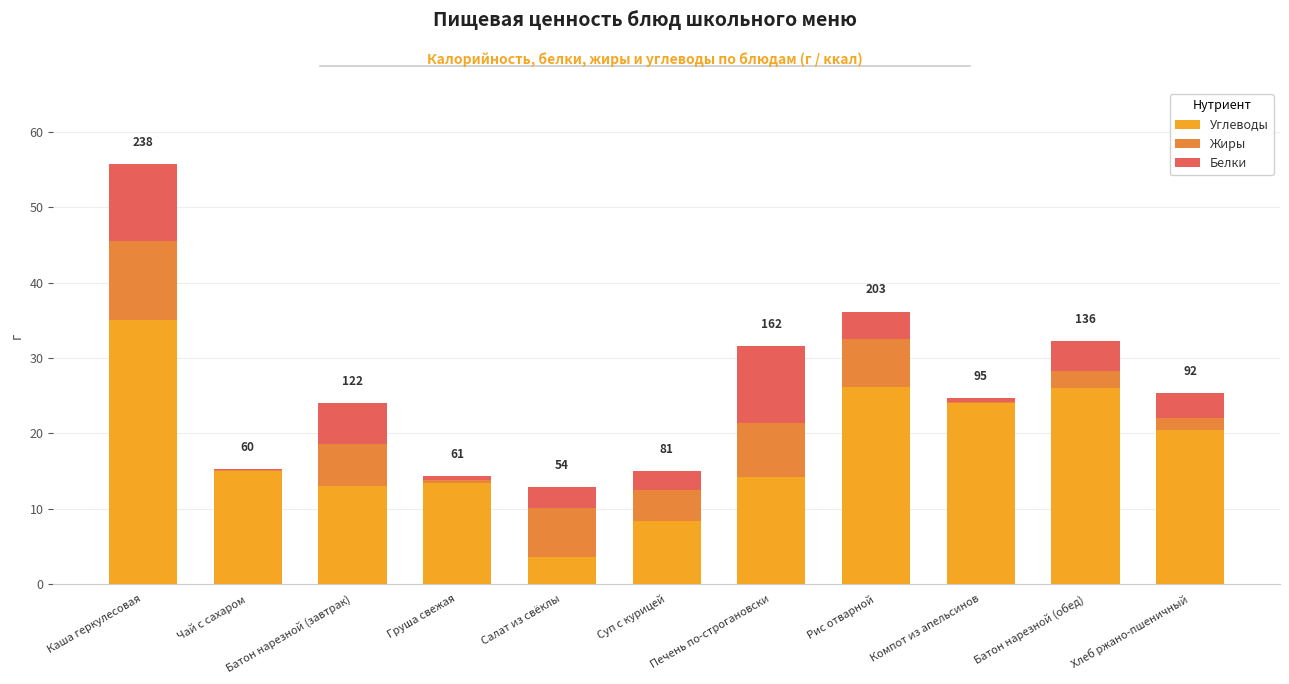

Is it true that Углеводы equals 13.4 at Груша свежая?

True